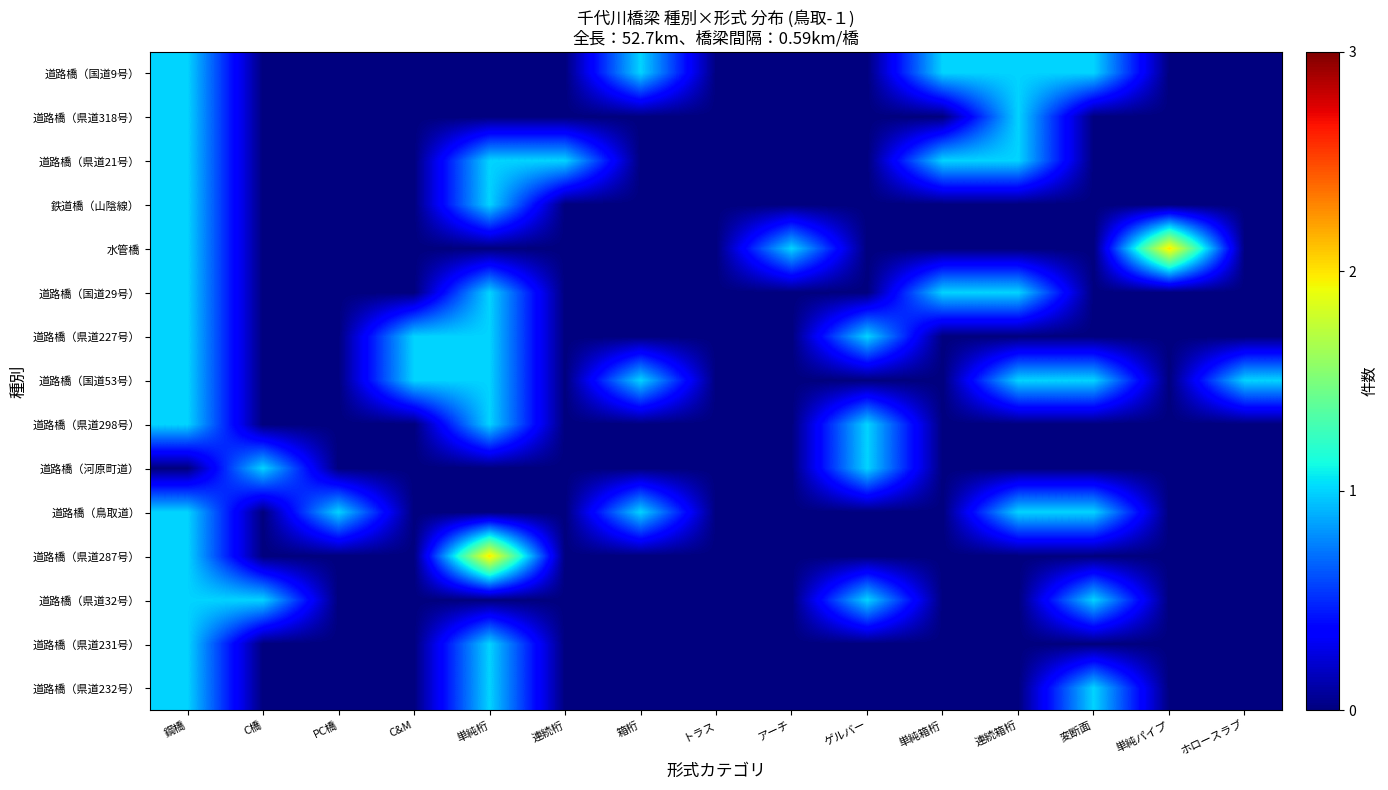

What is the difference between the highest and lowest values at 単純パイプ?

2